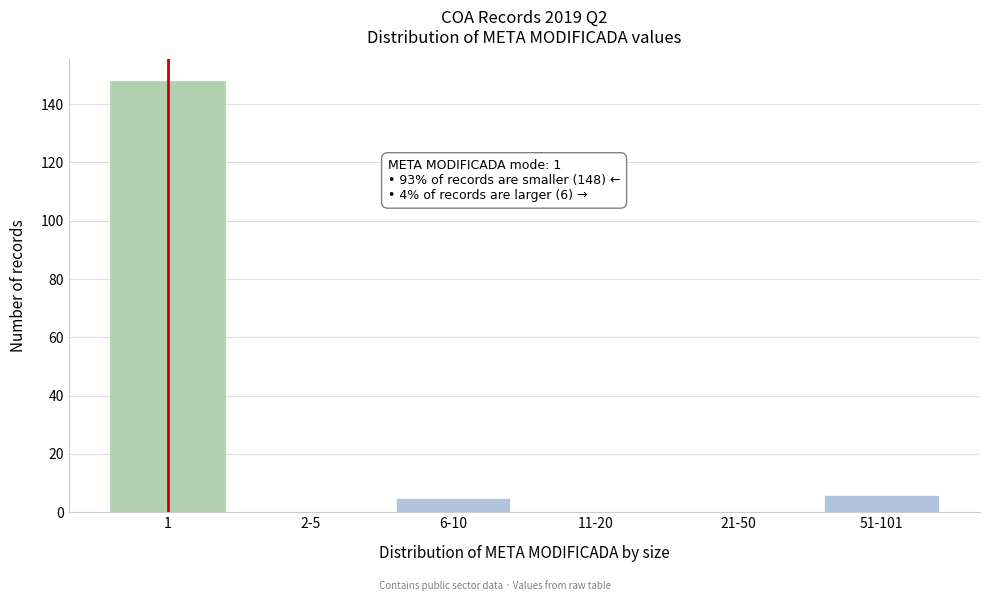

Reading right to left, extract all data points from this chart.

51-101=6	21-50=0	11-20=0	6-10=5	2-5=0	1=148